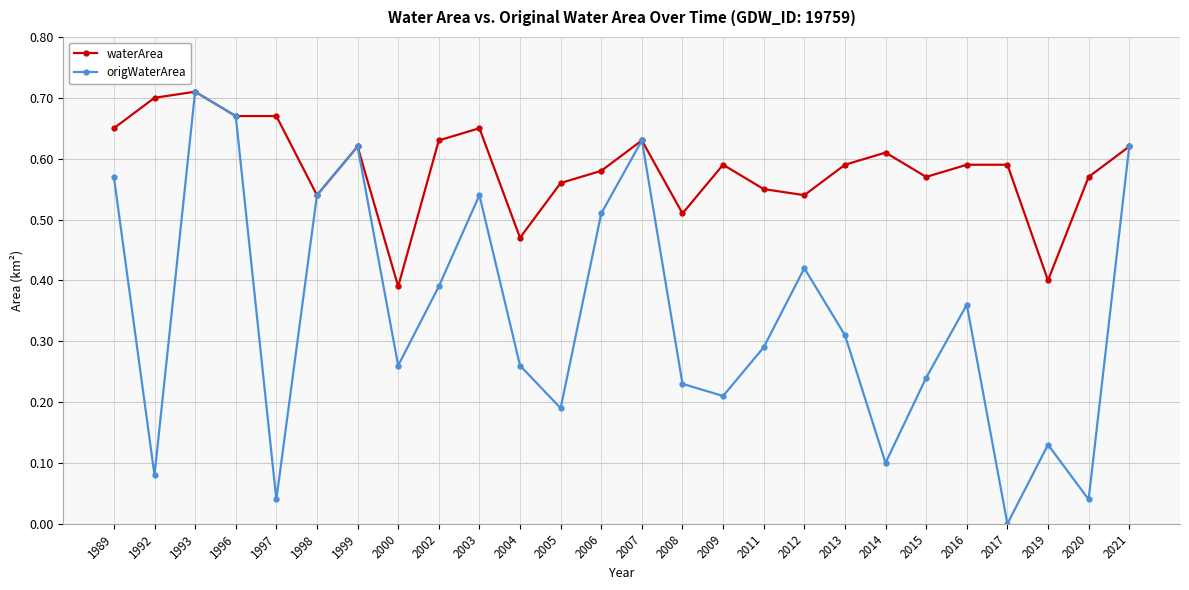

Is it true that waterArea equals 0.3 at 2019?

False